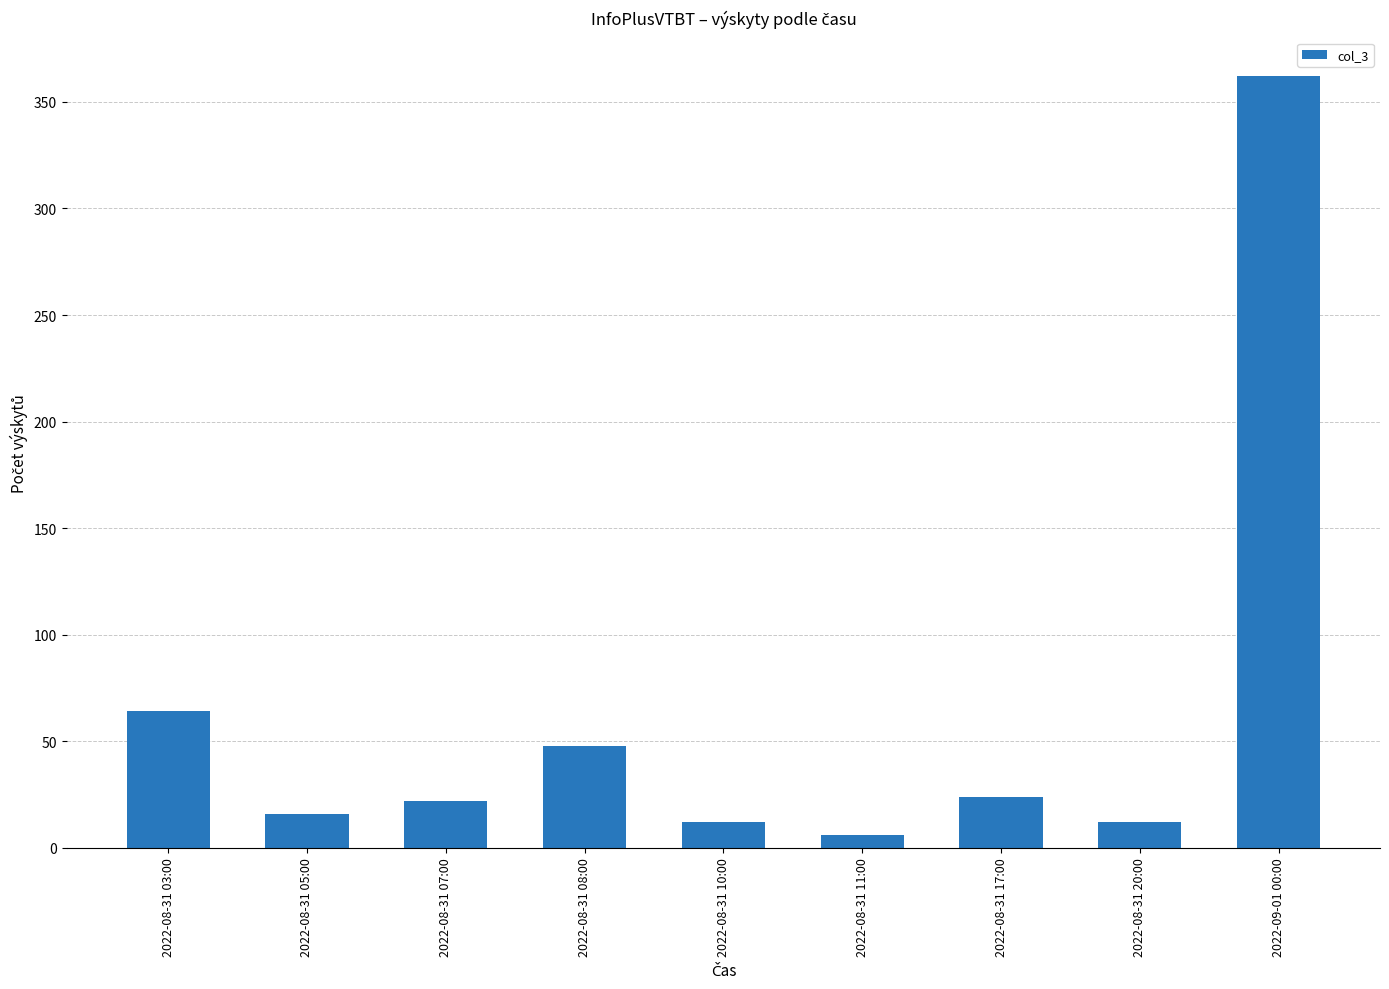

What is the average value?

63